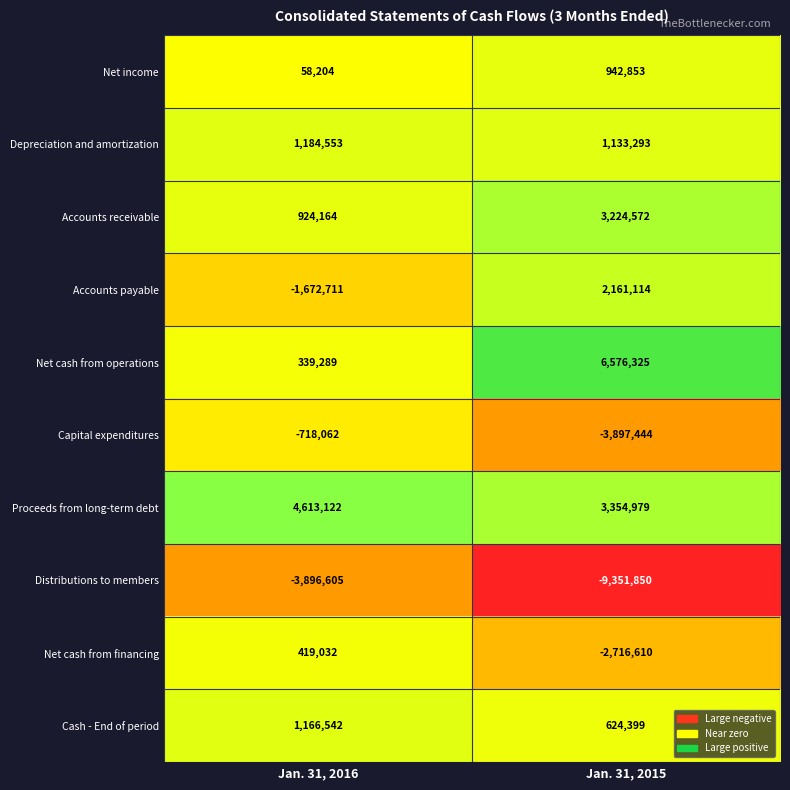

Where is Accounts payable nearest to the value 244201?

Jan. 31, 2016